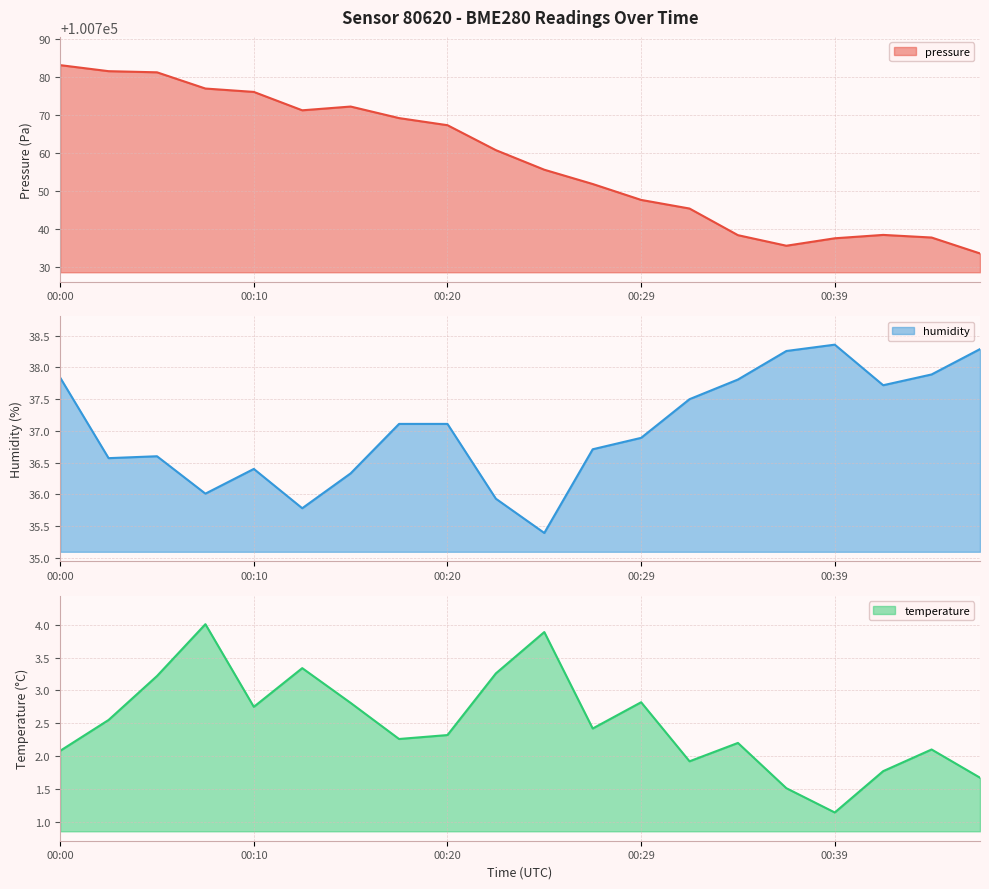

Where is the first local minimum for pressure?

00:12